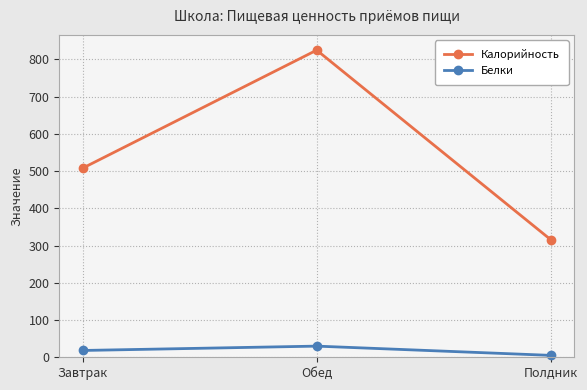

Reading left to right, list all the values displayed in this chart.

Калорийность: Завтрак=508.0	Обед=825.0	Полдник=316.0
Белки: Завтрак=18.3	Обед=30.0	Полдник=5.1